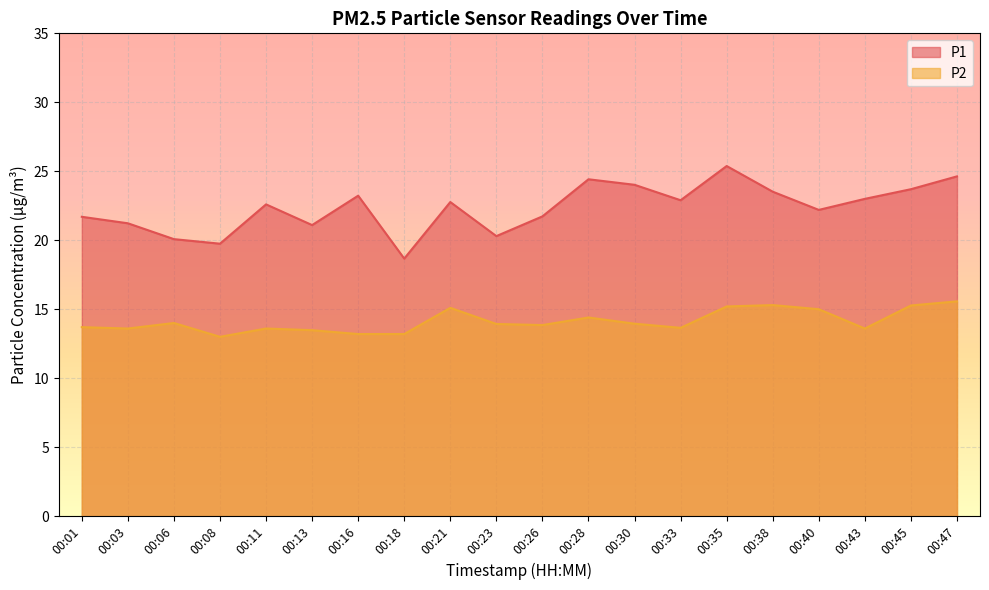

At which category does P1 reach its first local peak?

00:11